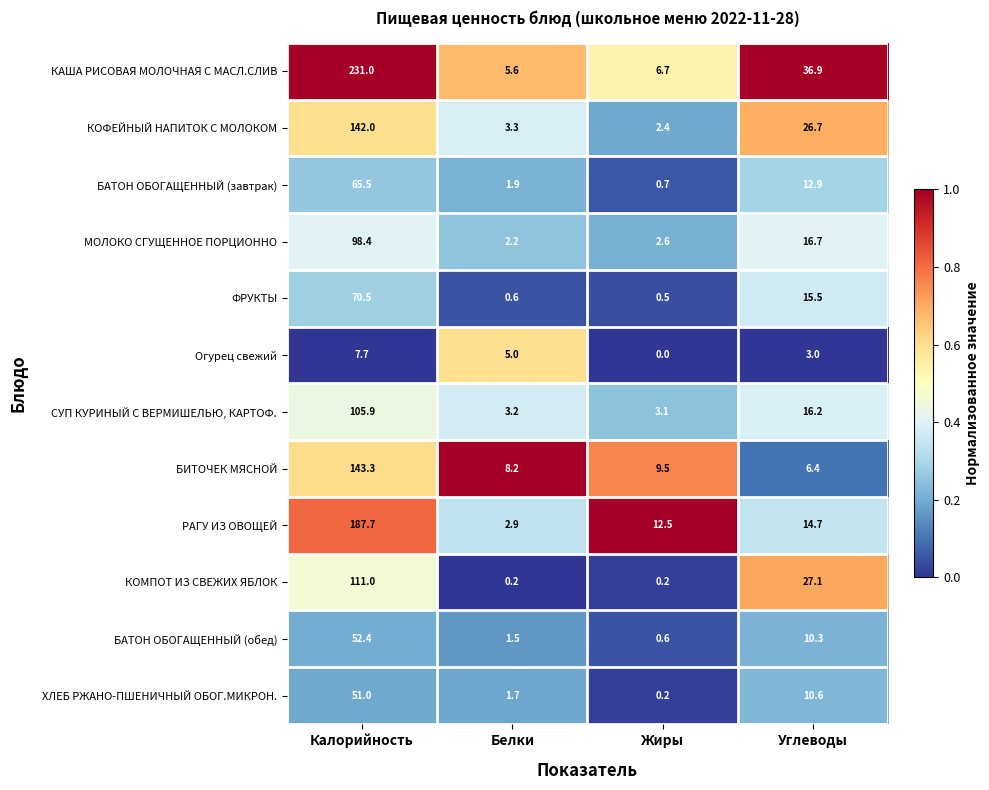

Where is БИТОЧЕК МЯСНОЙ nearest to the value 74?

Жиры